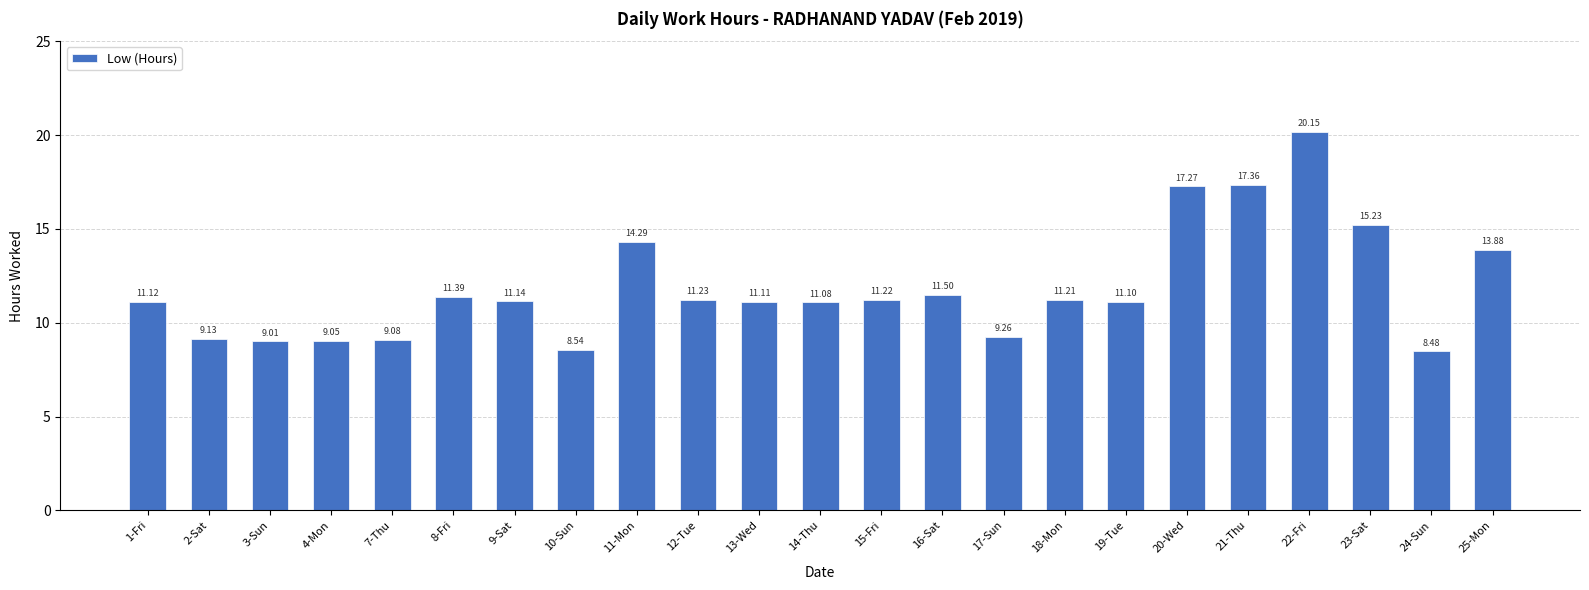

What is the difference between the maximum and second lowest values?

11.6